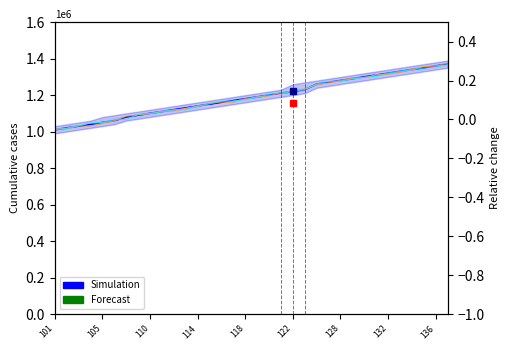

What is the difference between the second highest and minimum values in the Forecast series?

345744.2